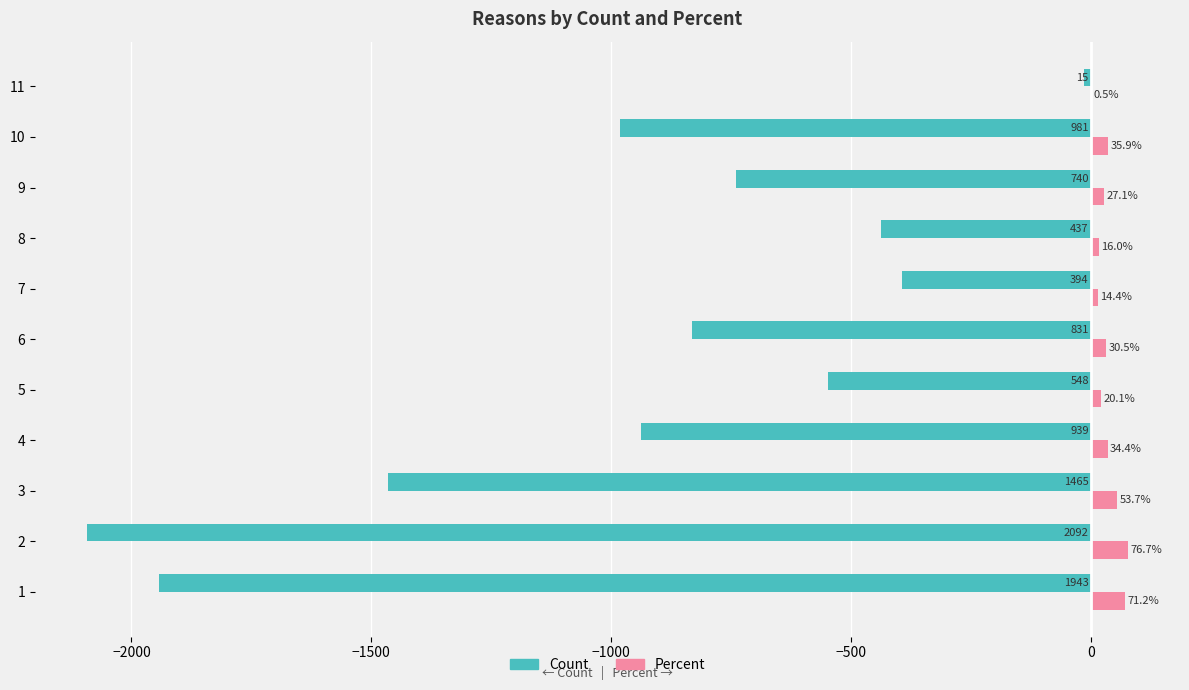

What is the total value across all series at 8?

-421.0